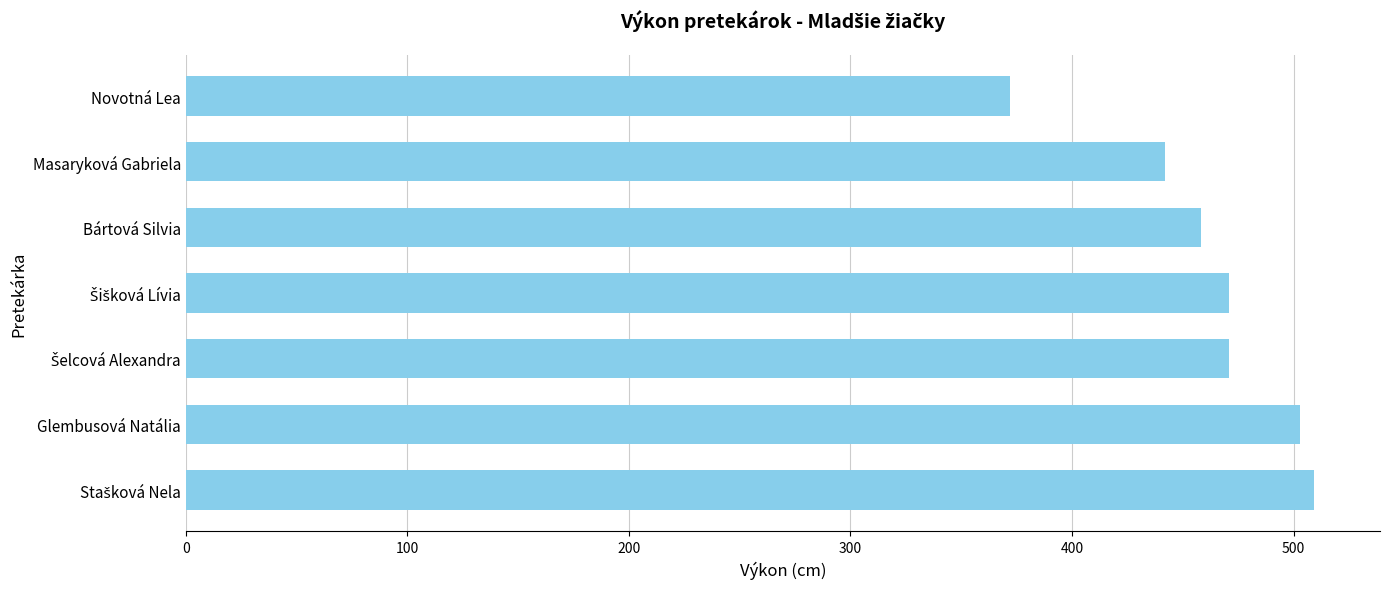

True or false: the data shows 704 at Glembusová Natália.

False